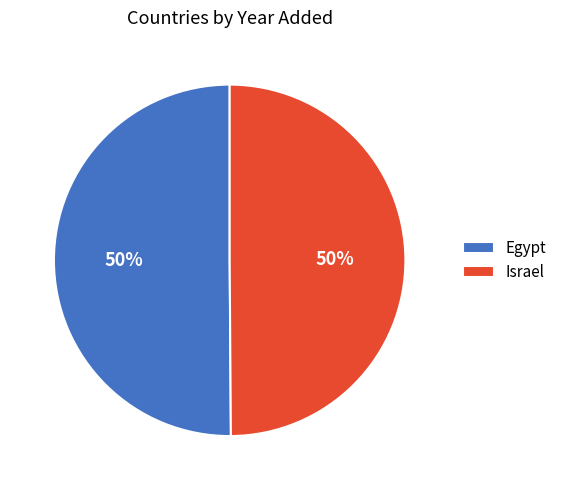

Do Egypt and Israel together represent more than half of the pie?

Yes